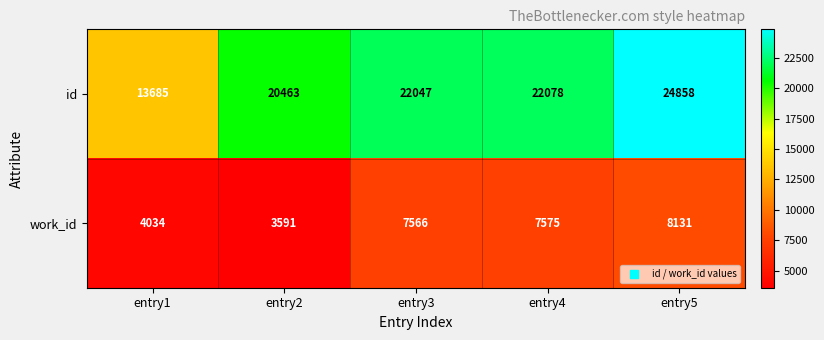

Reading left to right, list all the values displayed in this chart.

id: 13685	20463	22047	22078	24858
work_id: 4034	3591	7566	7575	8131